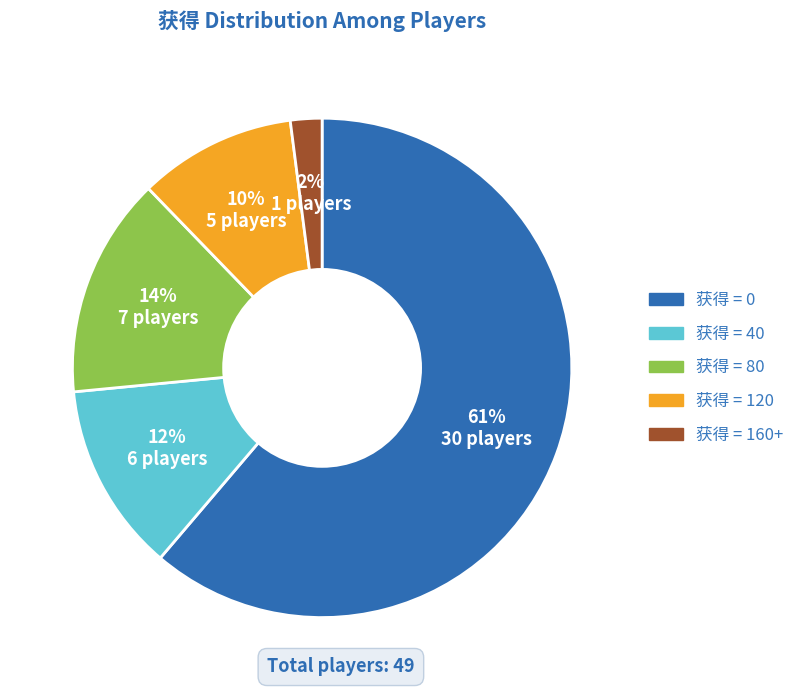

To the nearest percent, what is the average slice percentage?

20%